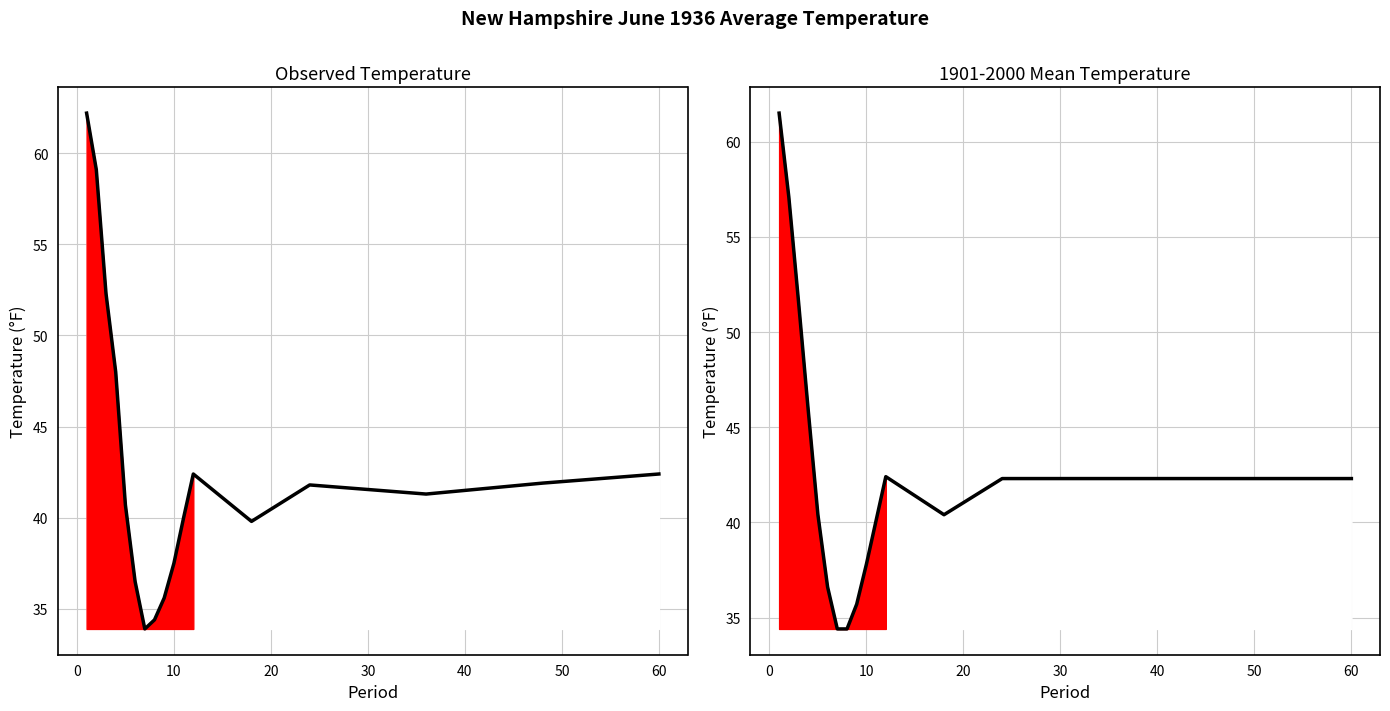

True or false: Value has more than 2 interior local peaks.

False